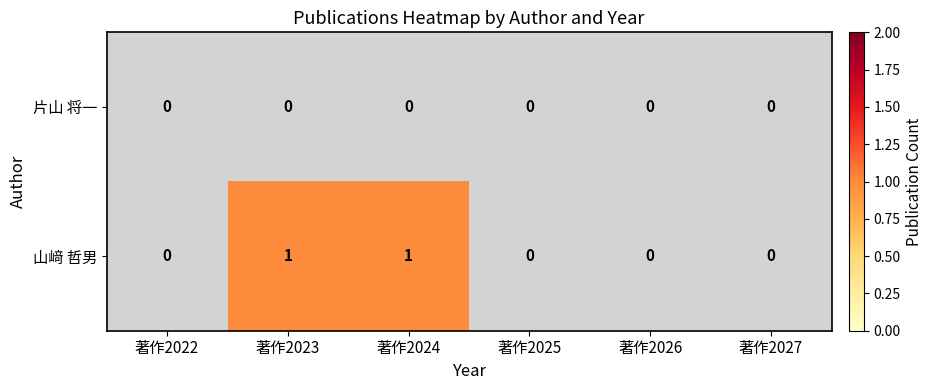

How many categories are shown in the chart?

6